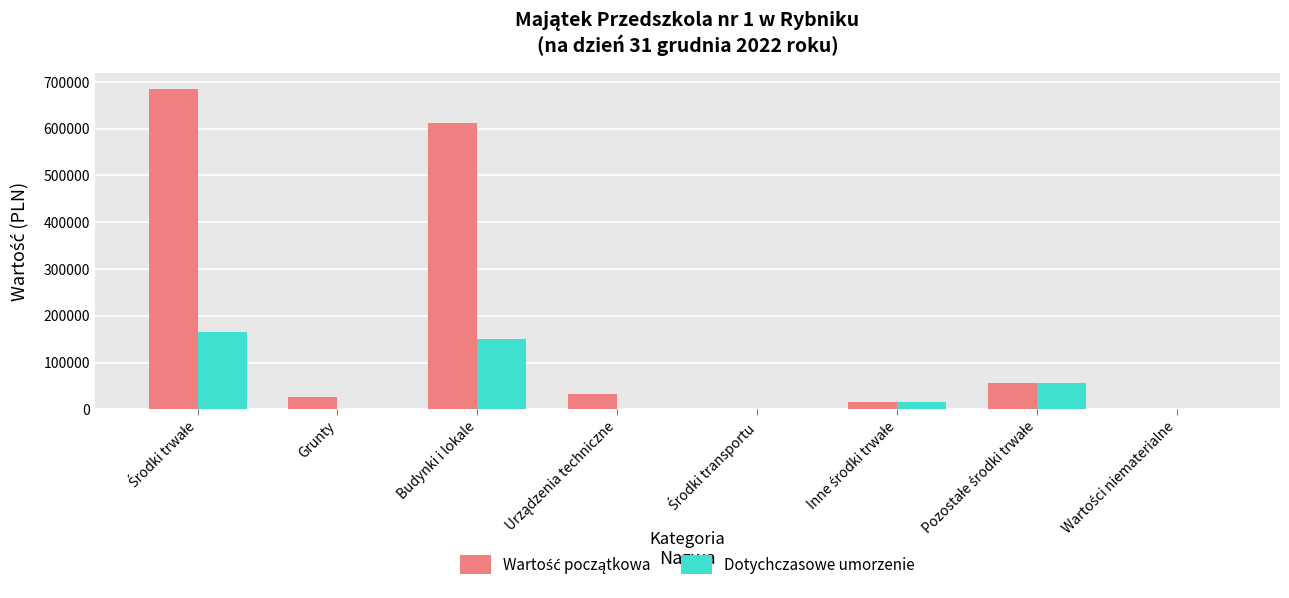

Is it true that Dotychczasowe umorzenie equals 149814.7 at Budynki i lokale?

True